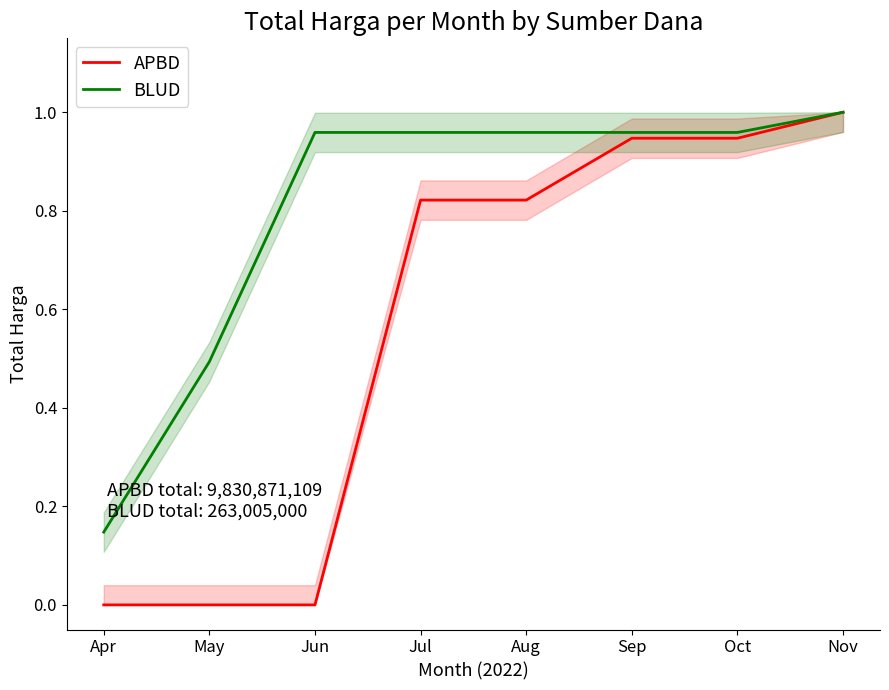

Is the value of APBD at Aug greater than the value of BLUD at Nov?

No